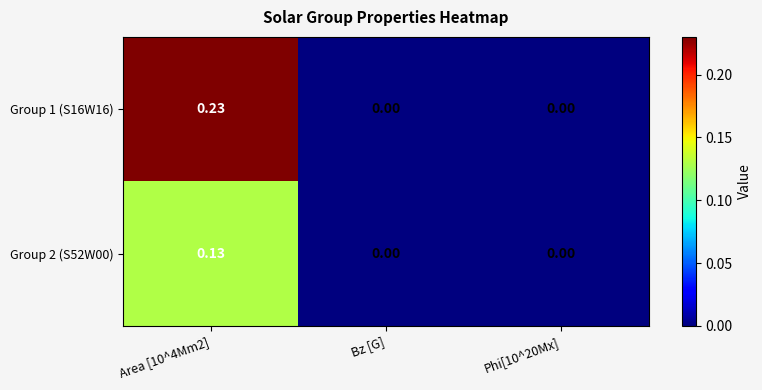

Which series has the widest spread of values?

Group 1 (S16W16)